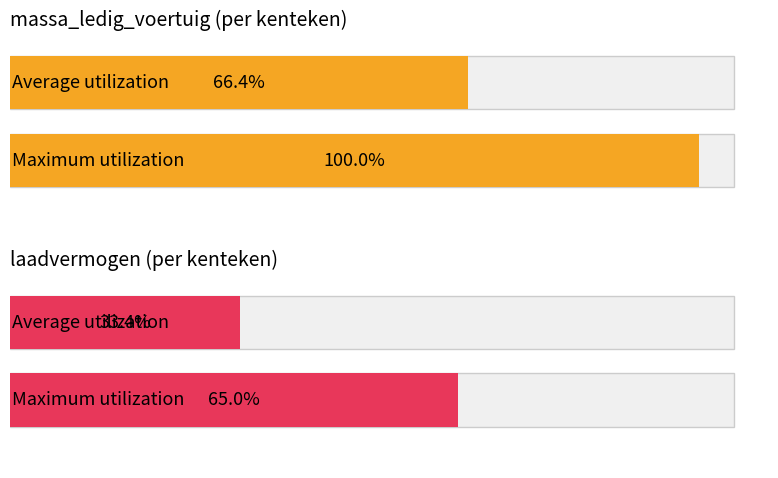

What are all the series names shown in the legend?

massa_ledig_voertuig, laadvermogen